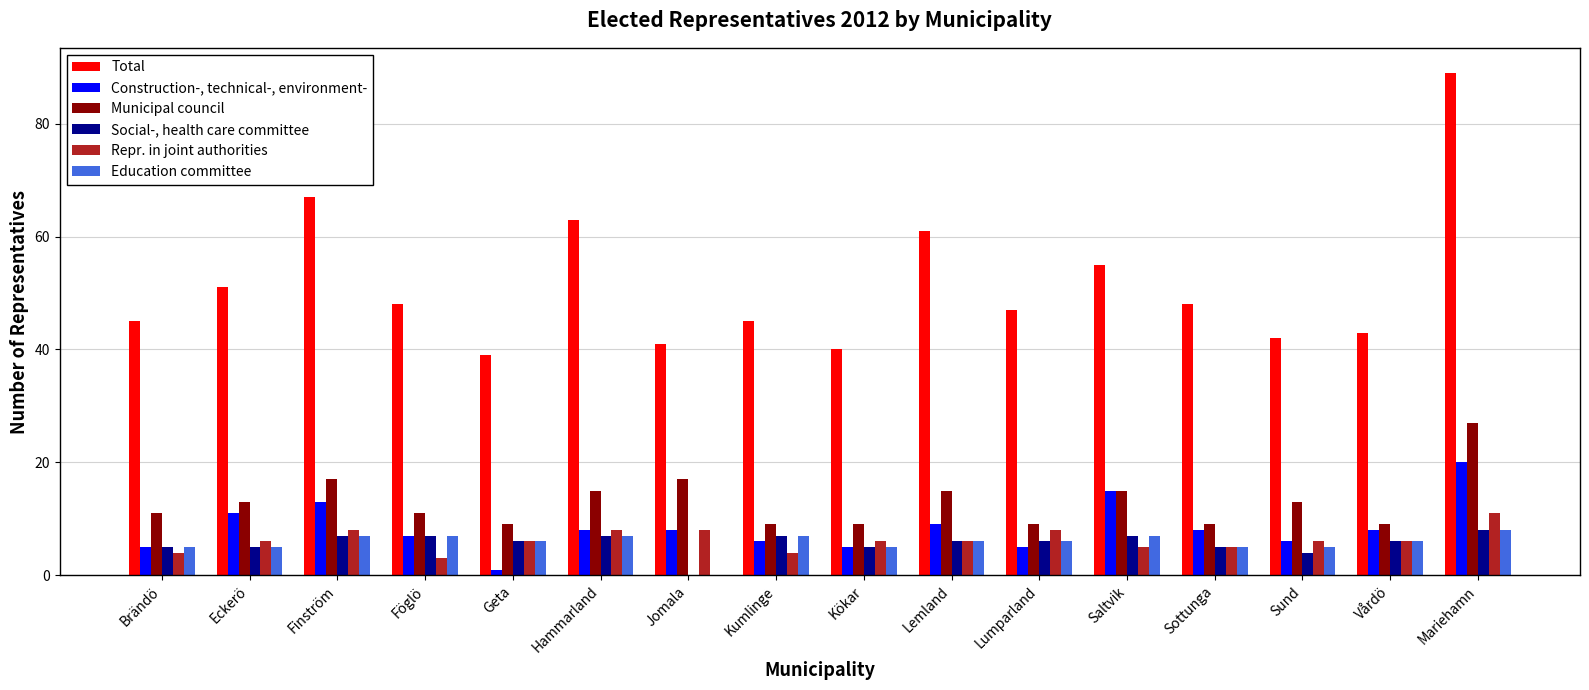

What is the sum of the Total values at Sund and Lumparland?

89